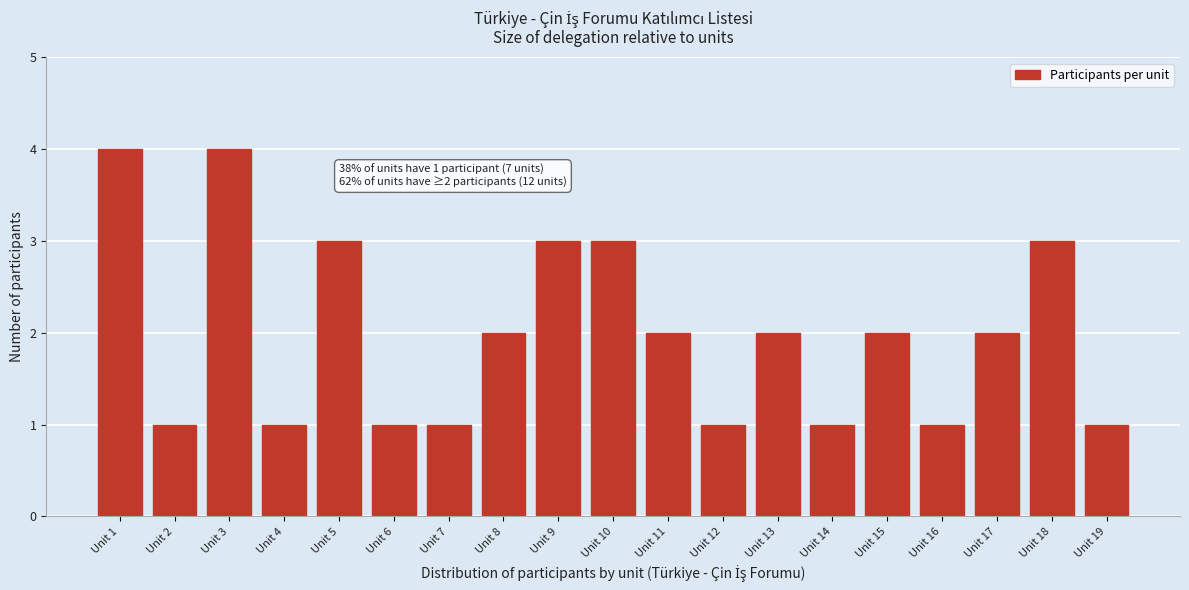

Reading right to left, what are all the values shown in this chart?

Unit 19=1	Unit 18=3	Unit 17=2	Unit 16=1	Unit 15=2	Unit 14=1	Unit 13=2	Unit 12=1	Unit 11=2	Unit 10=3	Unit 9=3	Unit 8=2	Unit 7=1	Unit 6=1	Unit 5=3	Unit 4=1	Unit 3=4	Unit 2=1	Unit 1=4